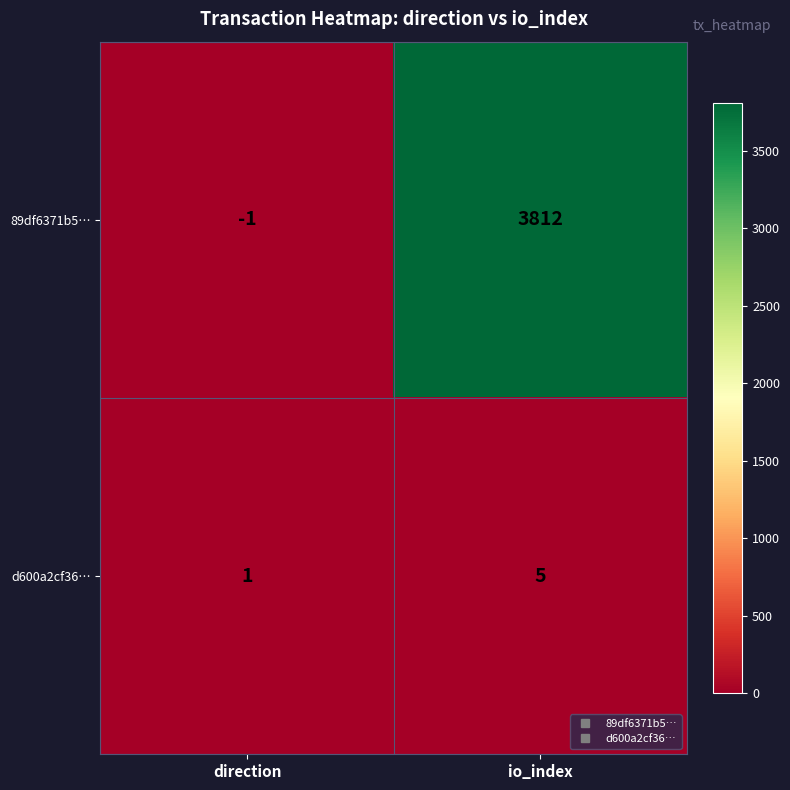

What value does the 89df6371b5… series have at io_index, to the nearest 10?

3810